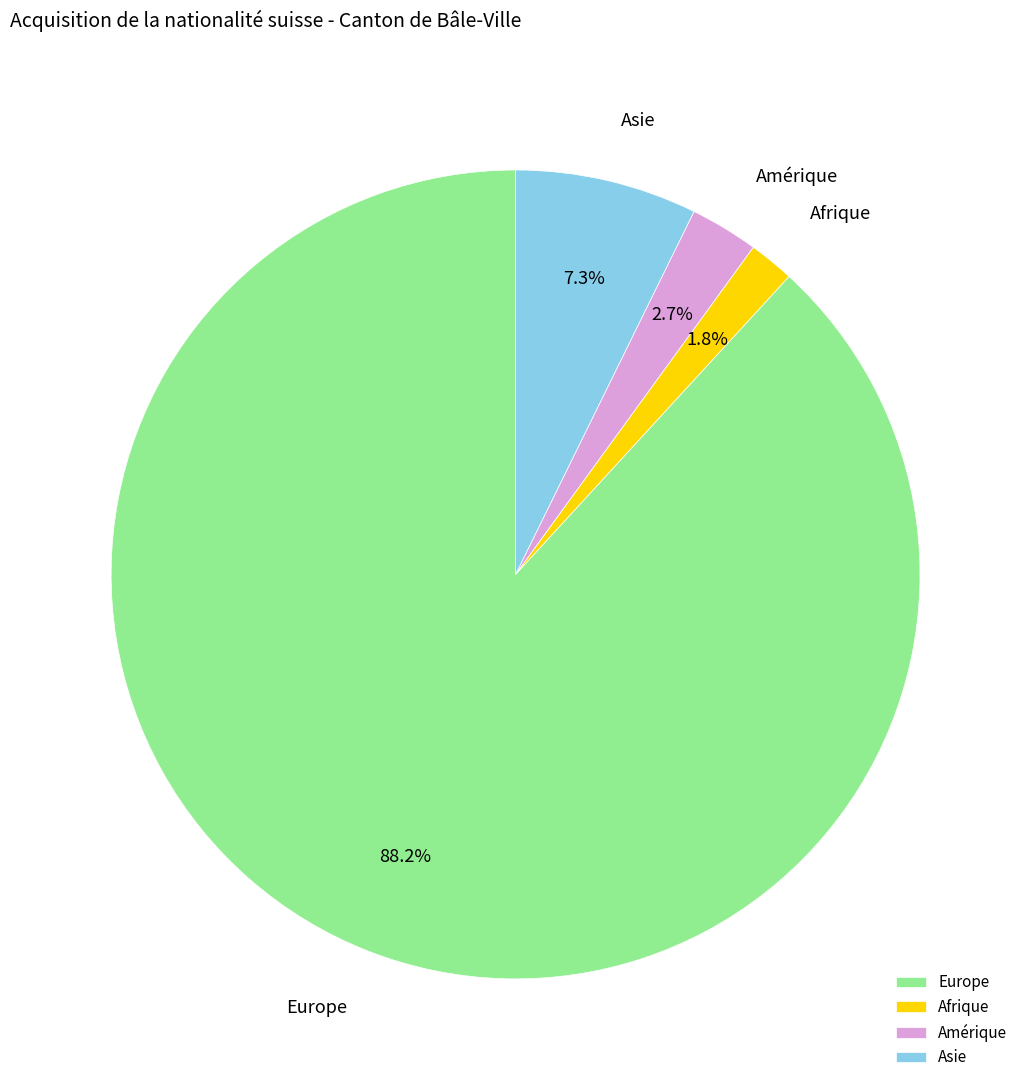

True or false: Afrique accounts for 10% of the total.

False